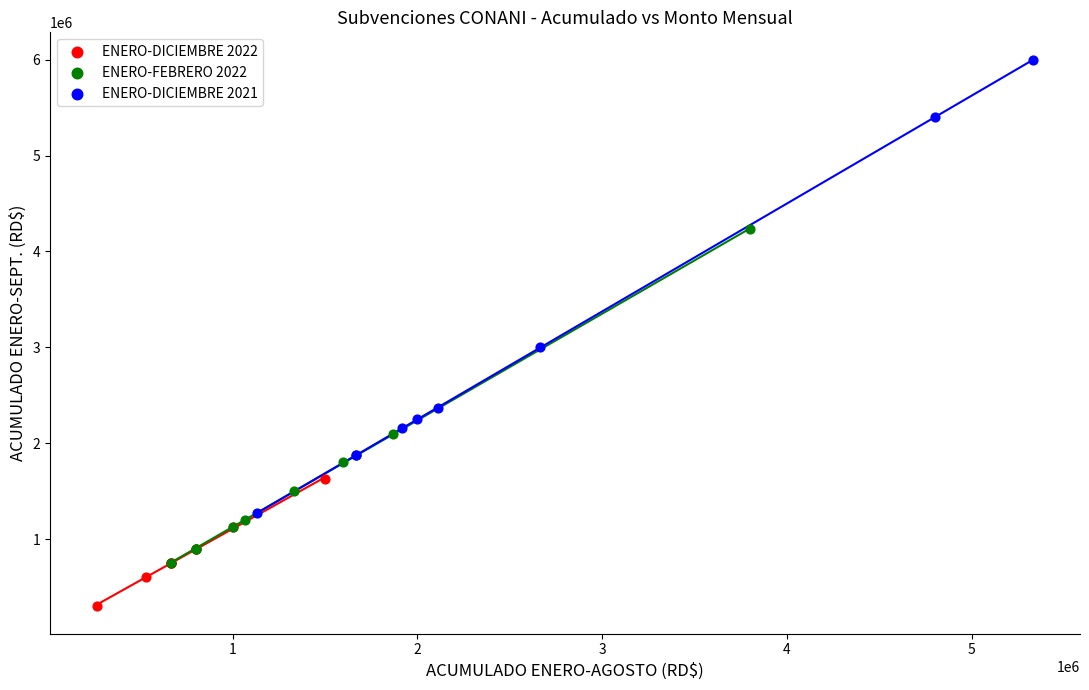

Which series has the widest spread of Y values?

ENERO-DICIEMBRE 2021